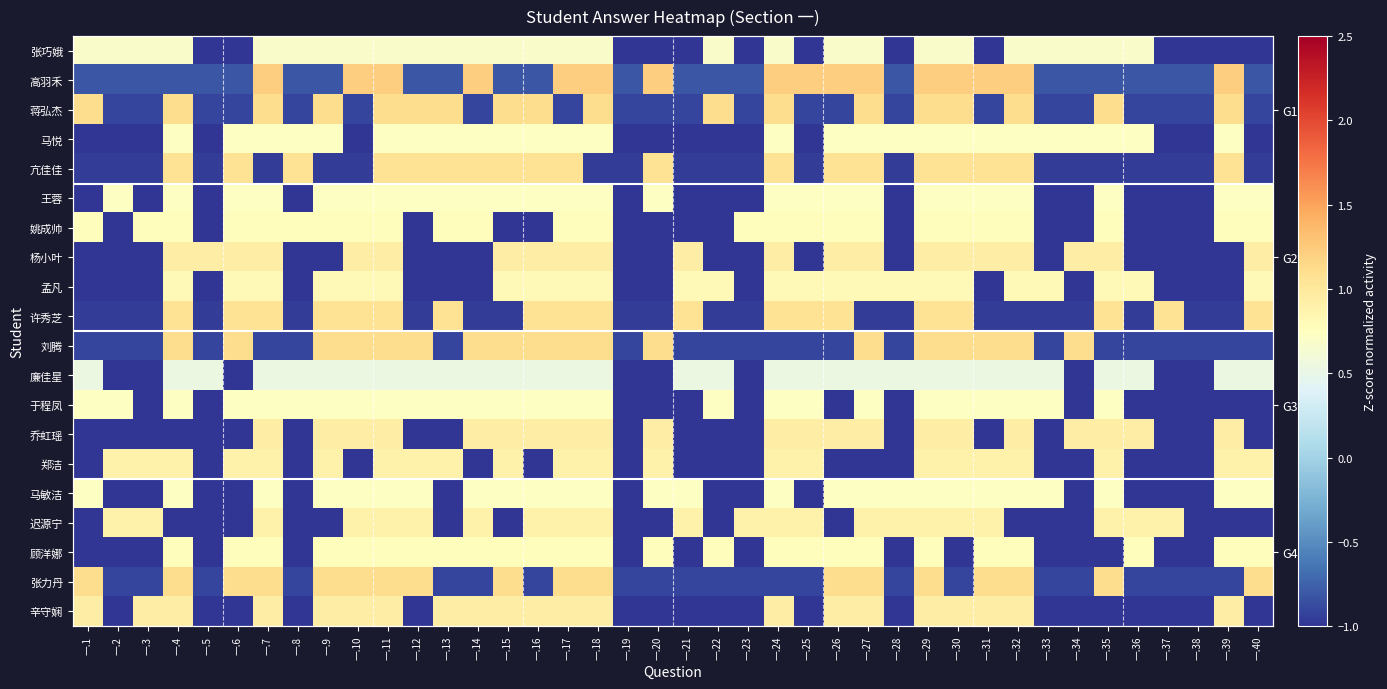

True or false: 许秀芝 has a value of -1.5 at 一.3.

False